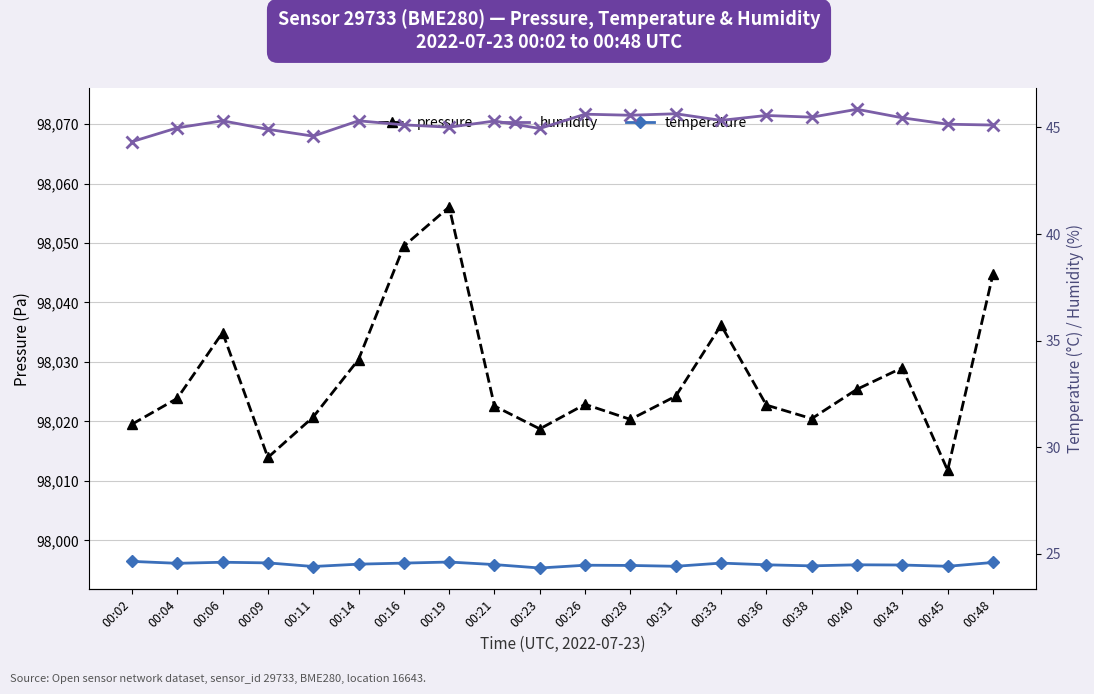

What is the highest value of the humidity series?

45.9